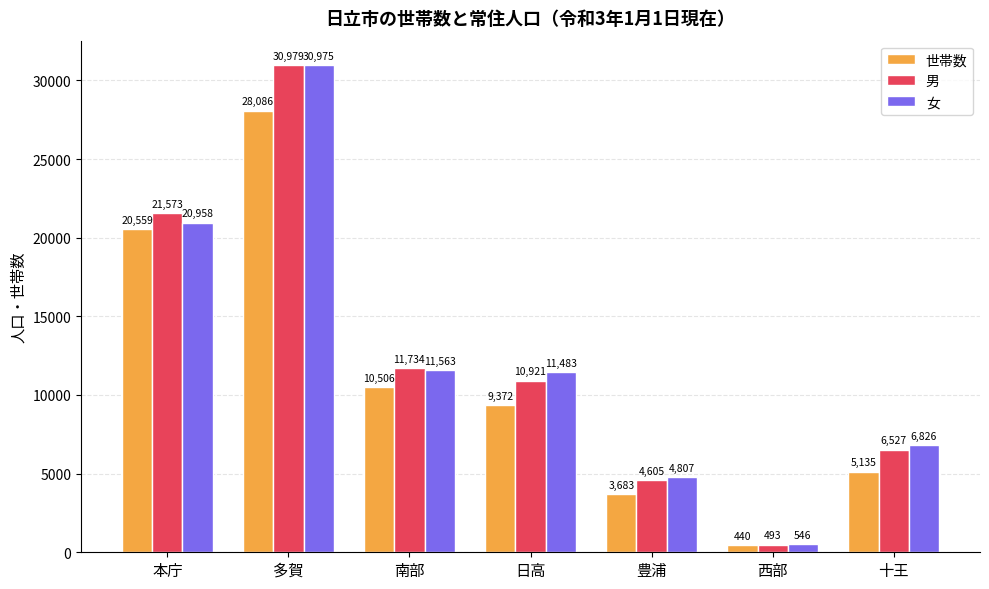

What is the difference between the second highest and minimum values in the 世帯数 series?

20119